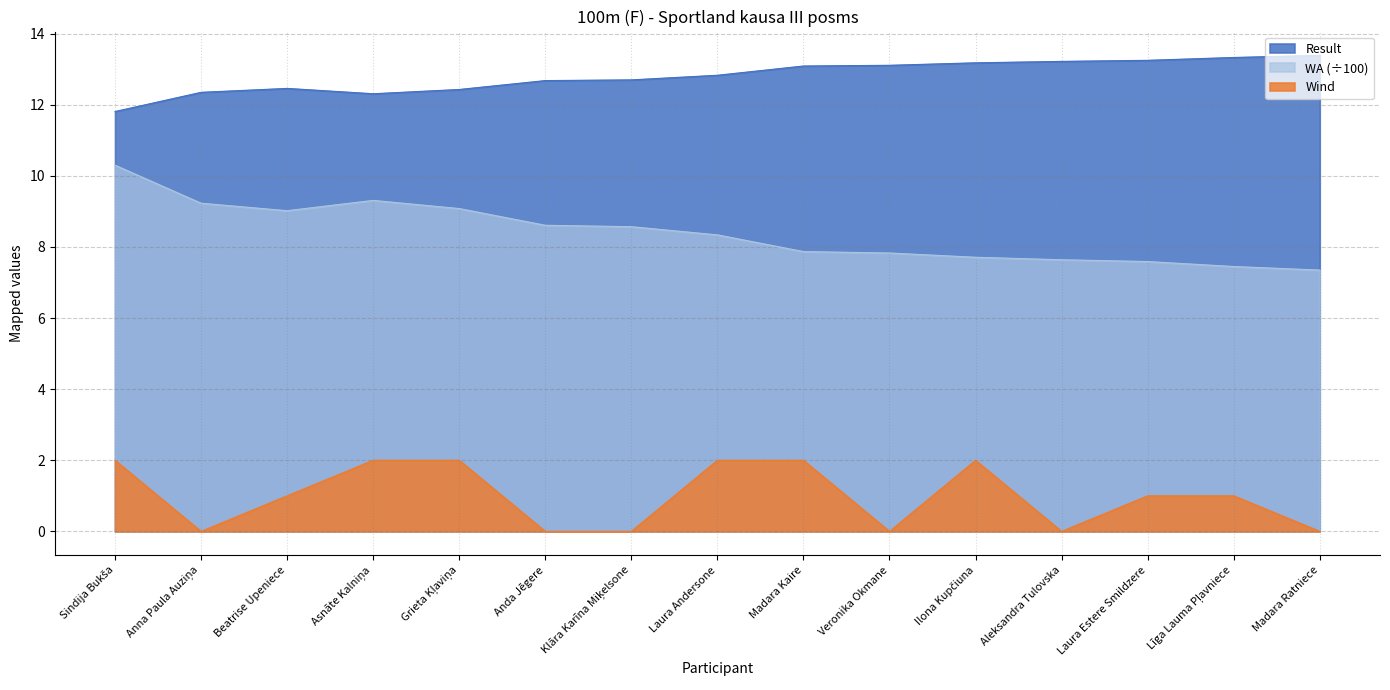

The value of Wind at Asnāte Kalniņa is 0.7. True or false?

False